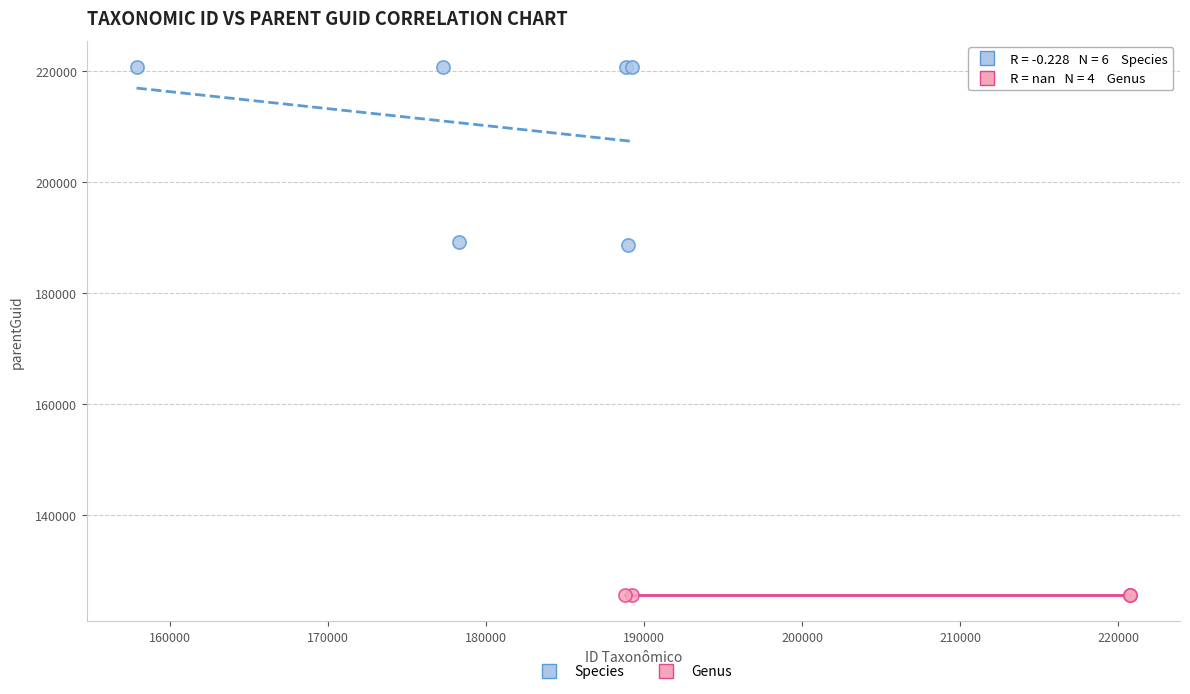

Which series reaches the minimum Y coordinate?

Genus